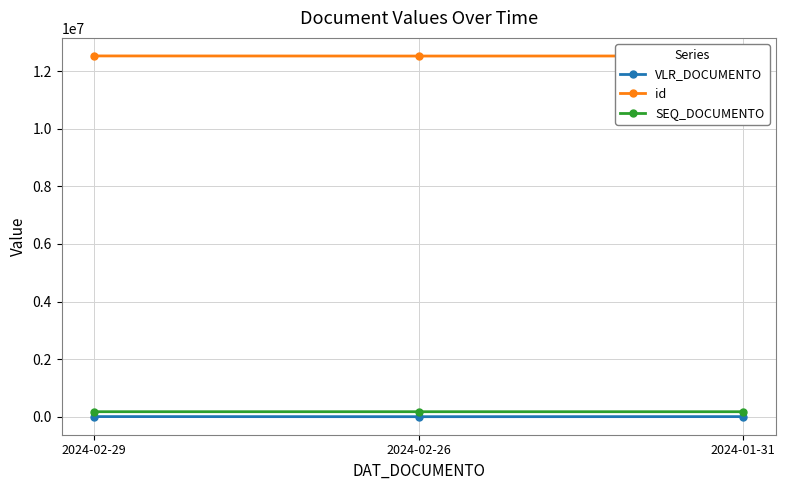

Is this an area chart (filled region under the line)?

No